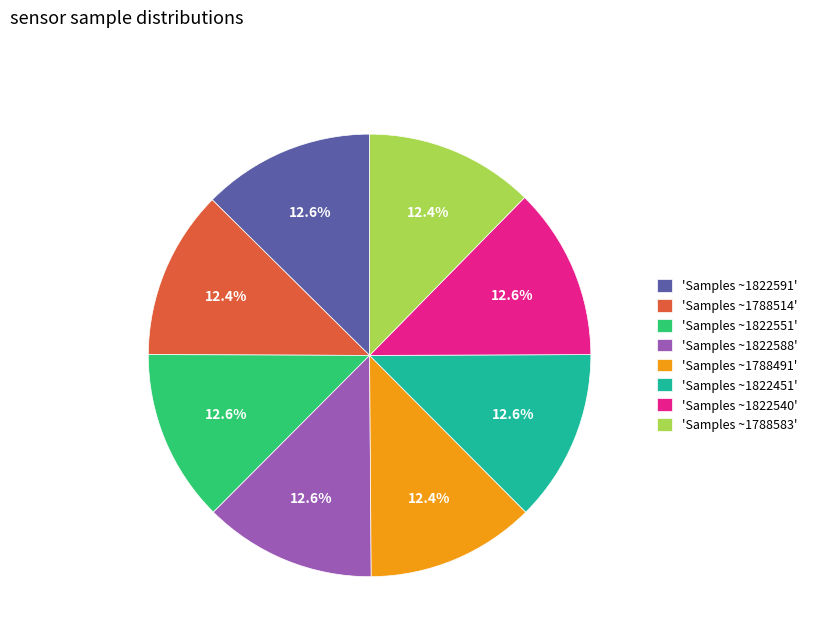

How many slices are in this pie chart?

8